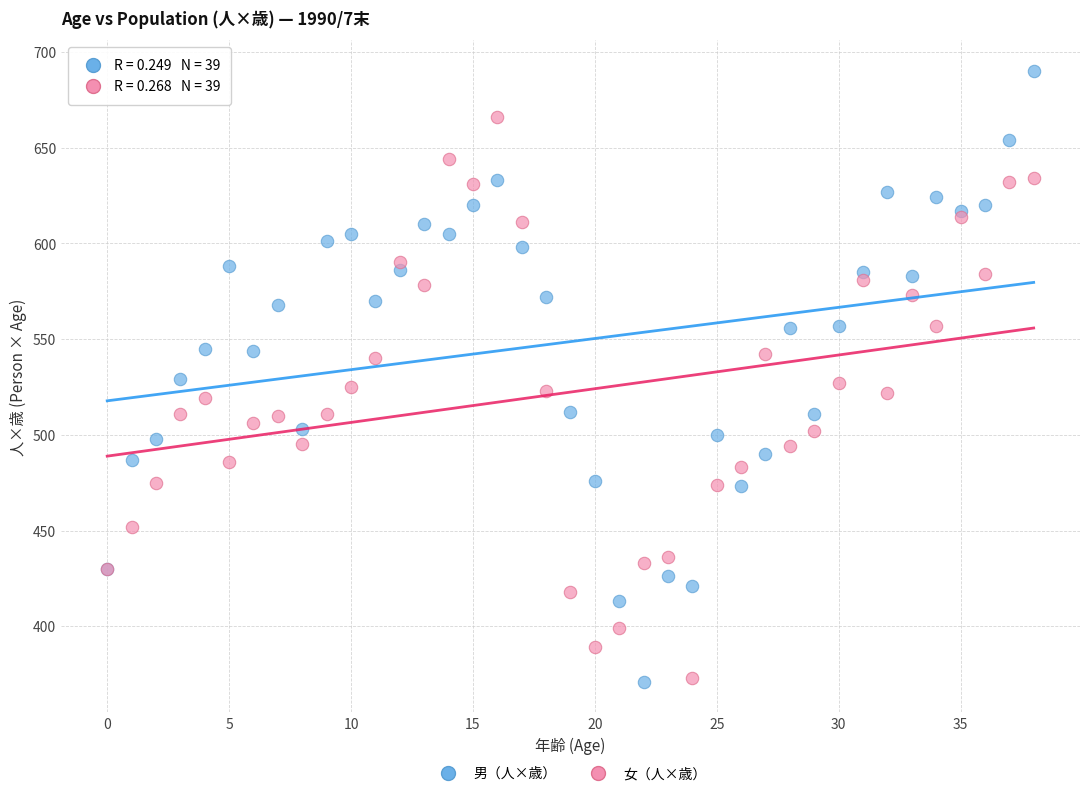

Which series has the widest spread of Y values?

男（人×歳）